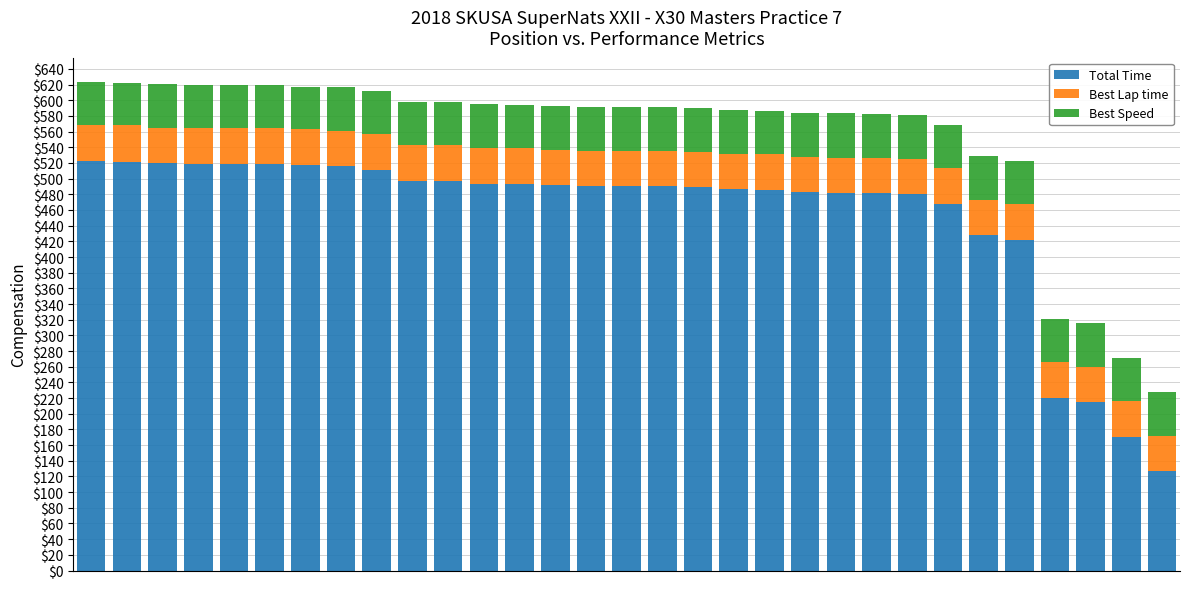

What is the difference between the maximum and minimum values in the Total Time series?

395.6